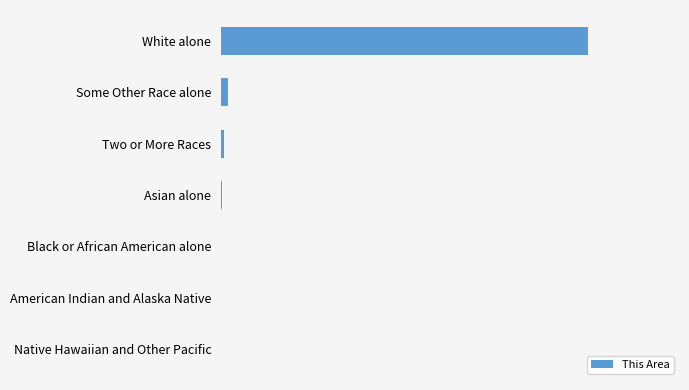

Are the bars horizontal?

Yes